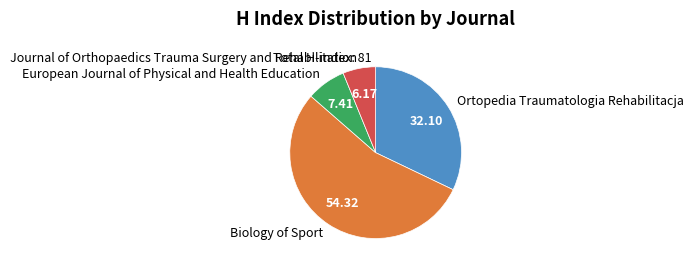

How many slices are in this pie chart?

4